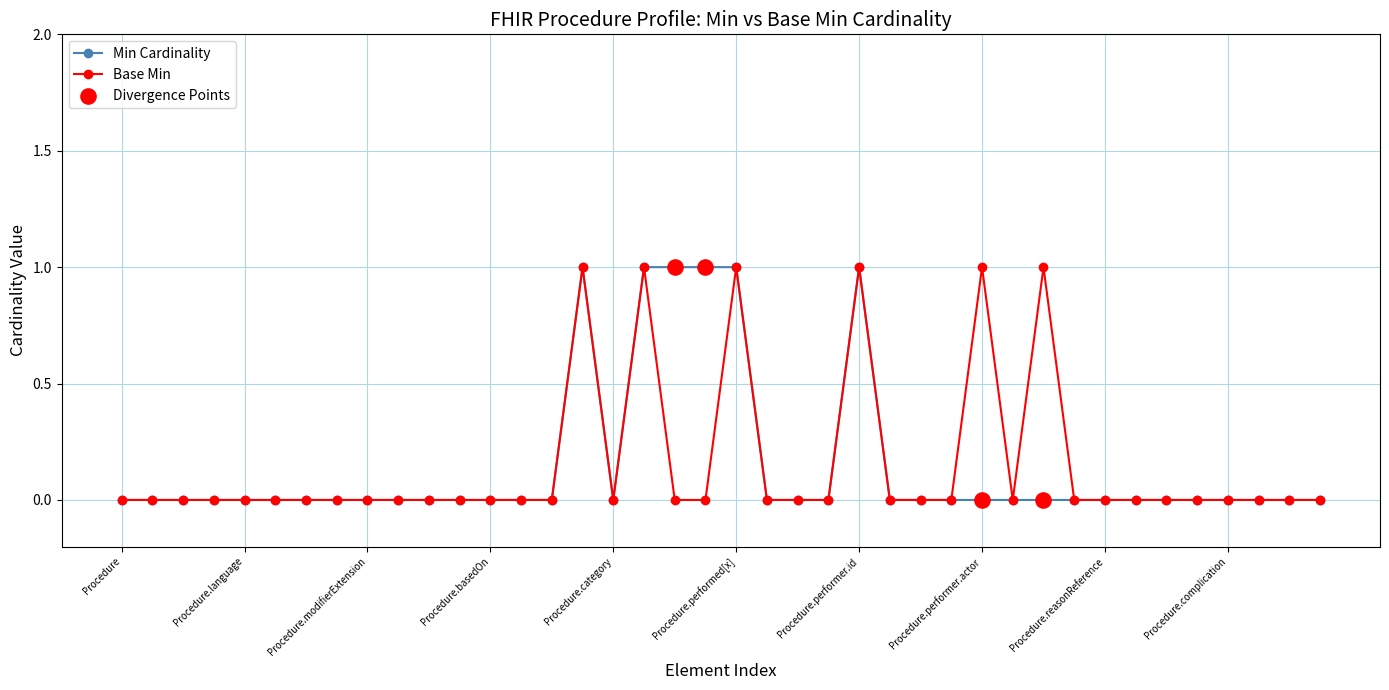

How many lines are shown in the chart?

2